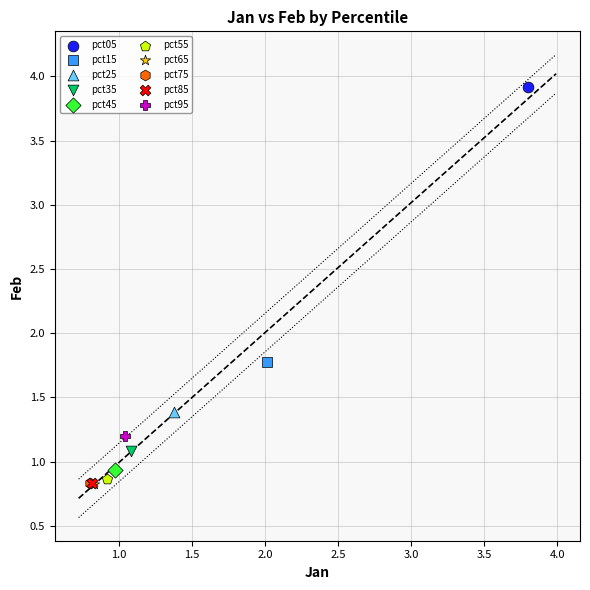

What are all the series names shown in the legend?

pct05, pct15, pct25, pct35, pct45, pct55, pct65, pct75, pct85, pct95